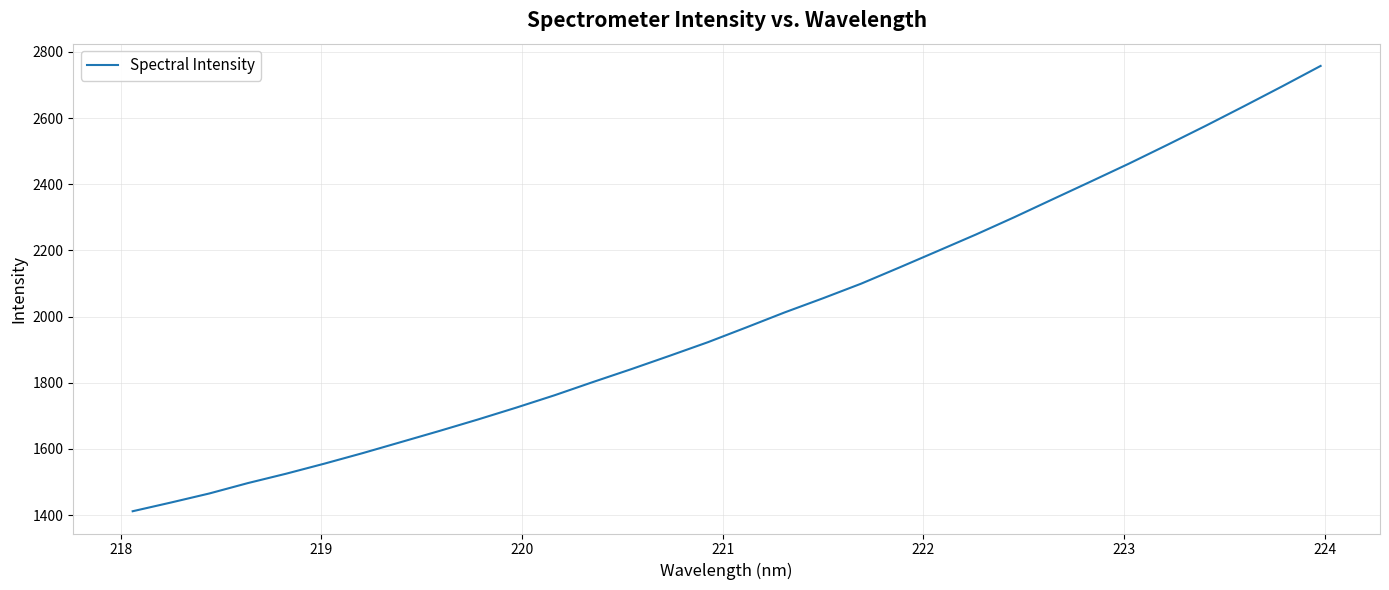

What is the greatest value displayed?

2757.6